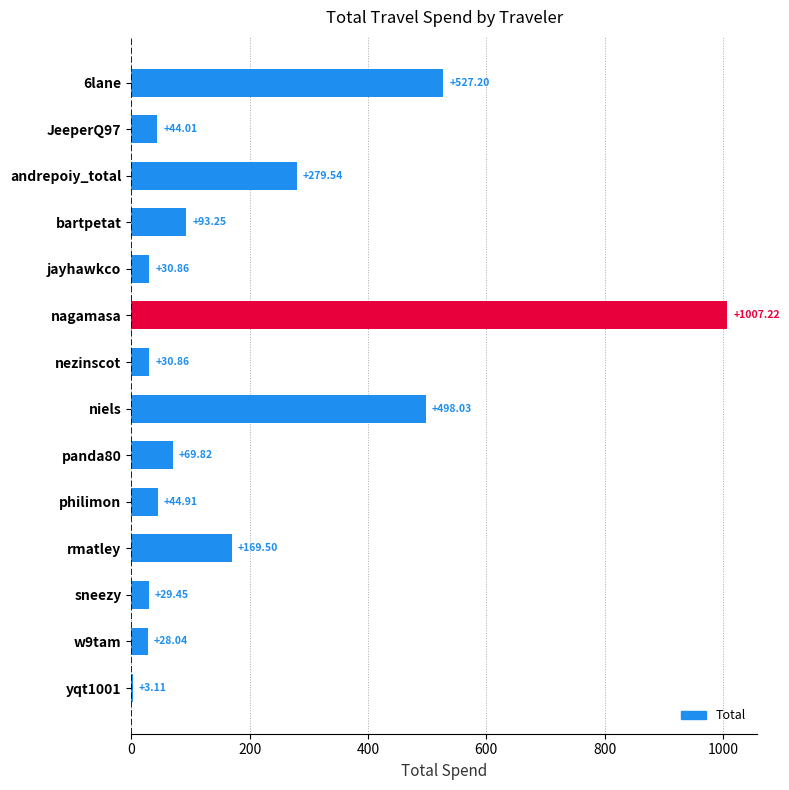

What is the sum of the values at bartpetat and rmatley?

262.8